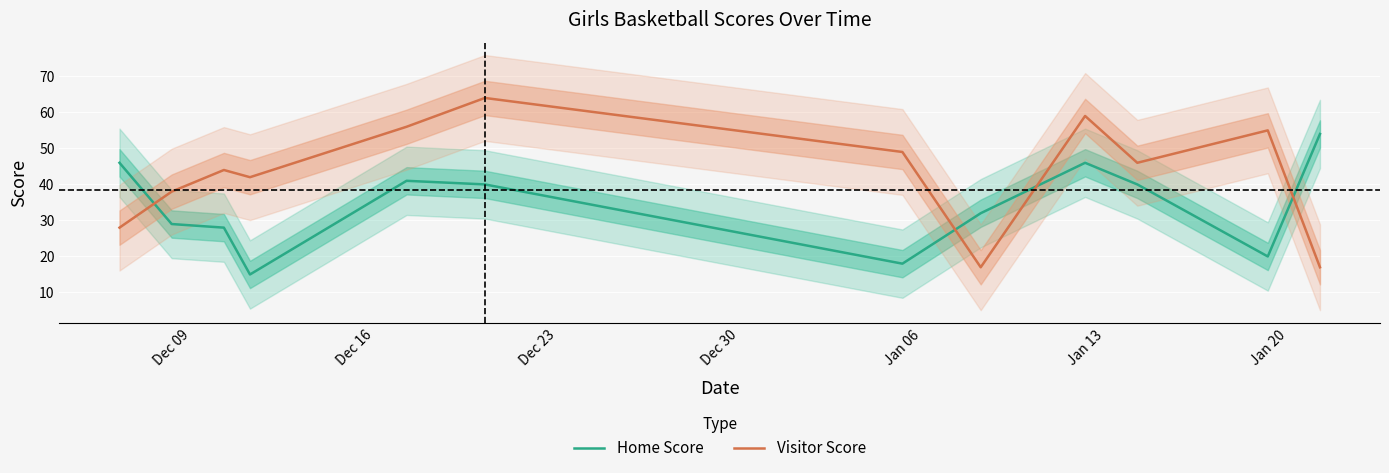

How many lines are shown in the chart?

2